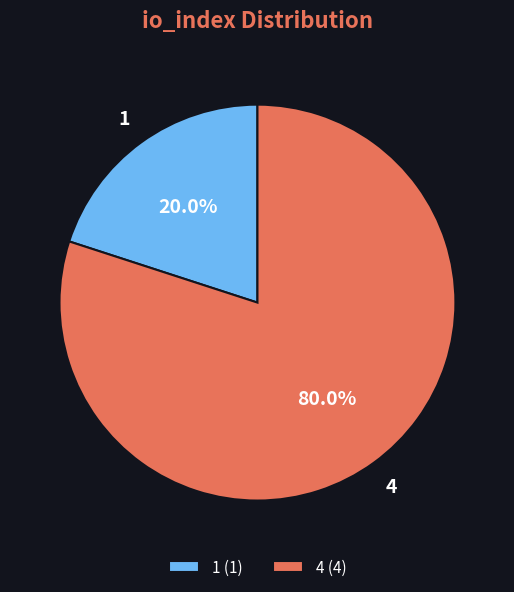

To the nearest percent, what portion does 4 represent?

80%